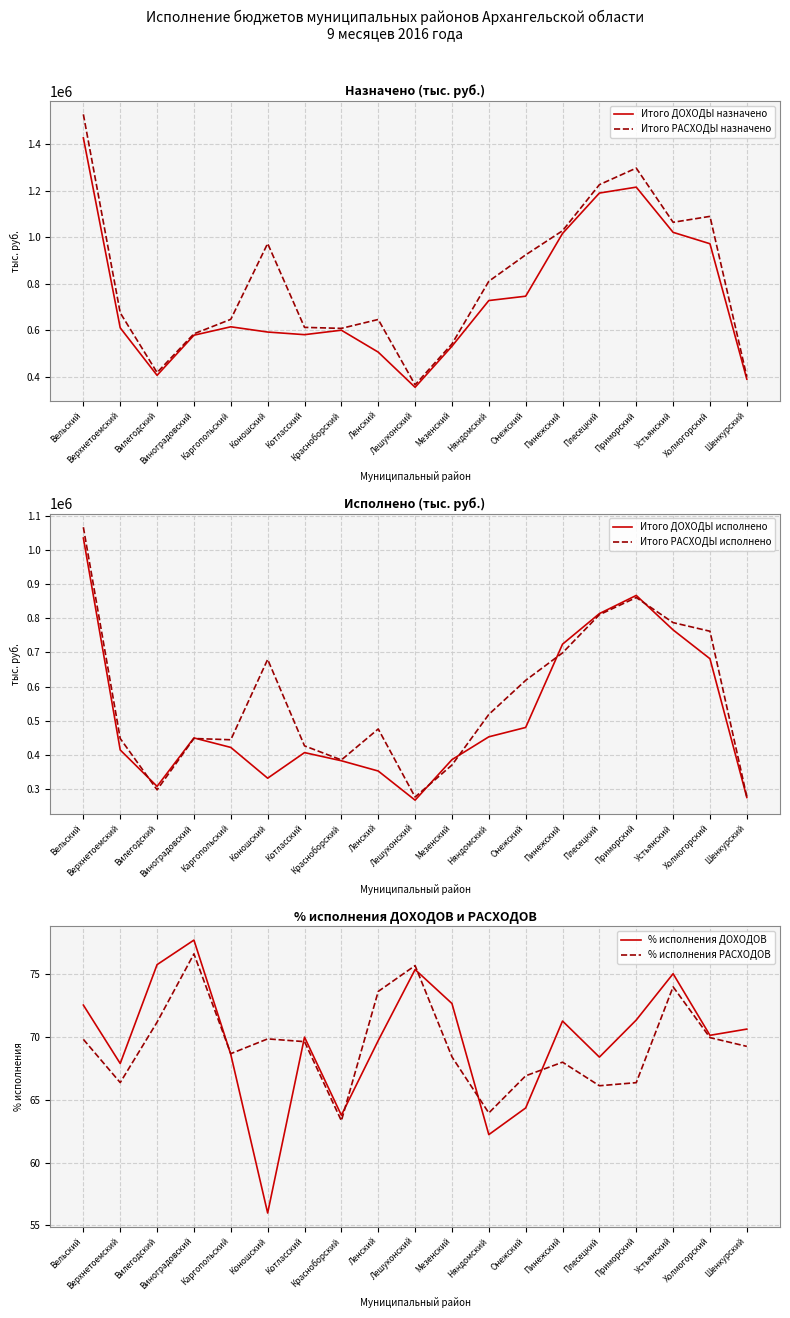

True or false: Итого ДОХОДЫ назначено and Итого РАСХОДЫ исполнено cross at least once.

True